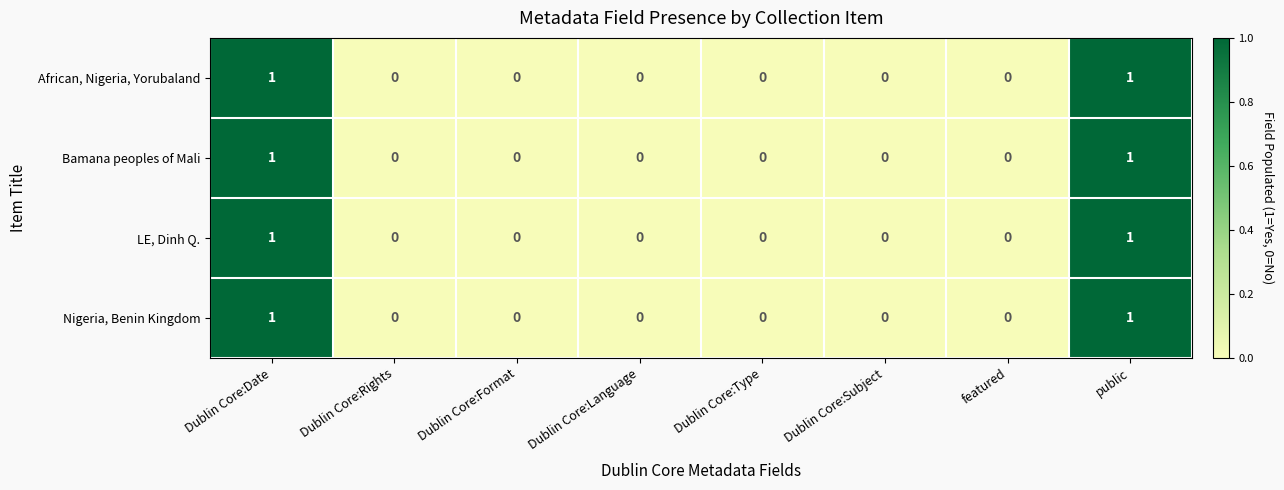

True or false: Bamana peoples of Mali has a value of -1 at Dublin Core:Format.

False